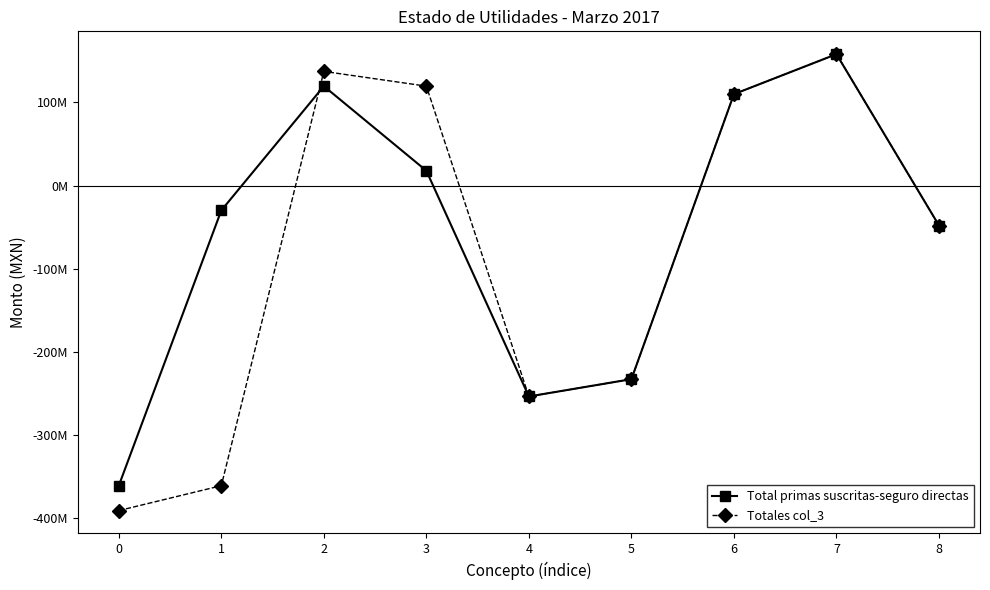

How many intersections are there between Totales col_3 and Total primas suscritas-seguro directas?

1